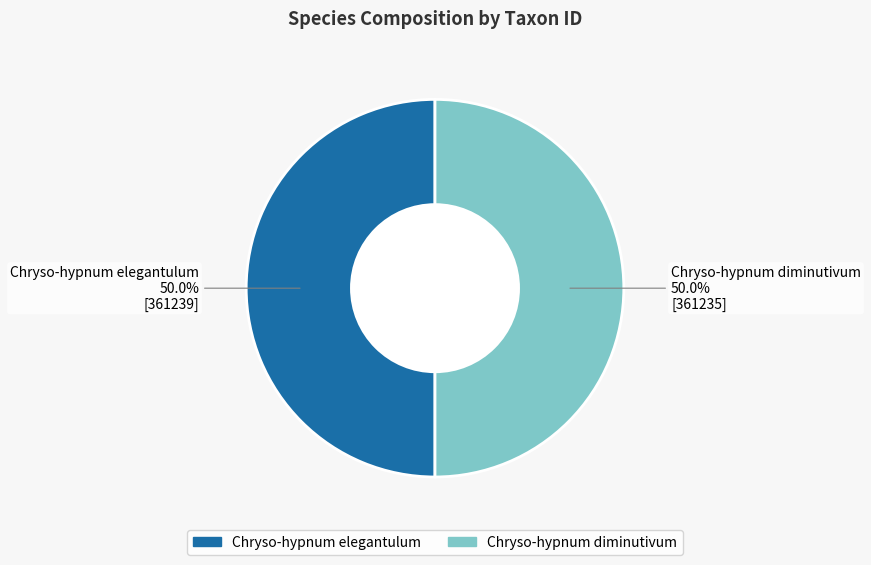

Approximately how many times larger is the value at Chryso-hypnum elegantulum compared to Chryso-hypnum diminutivum?

1.0